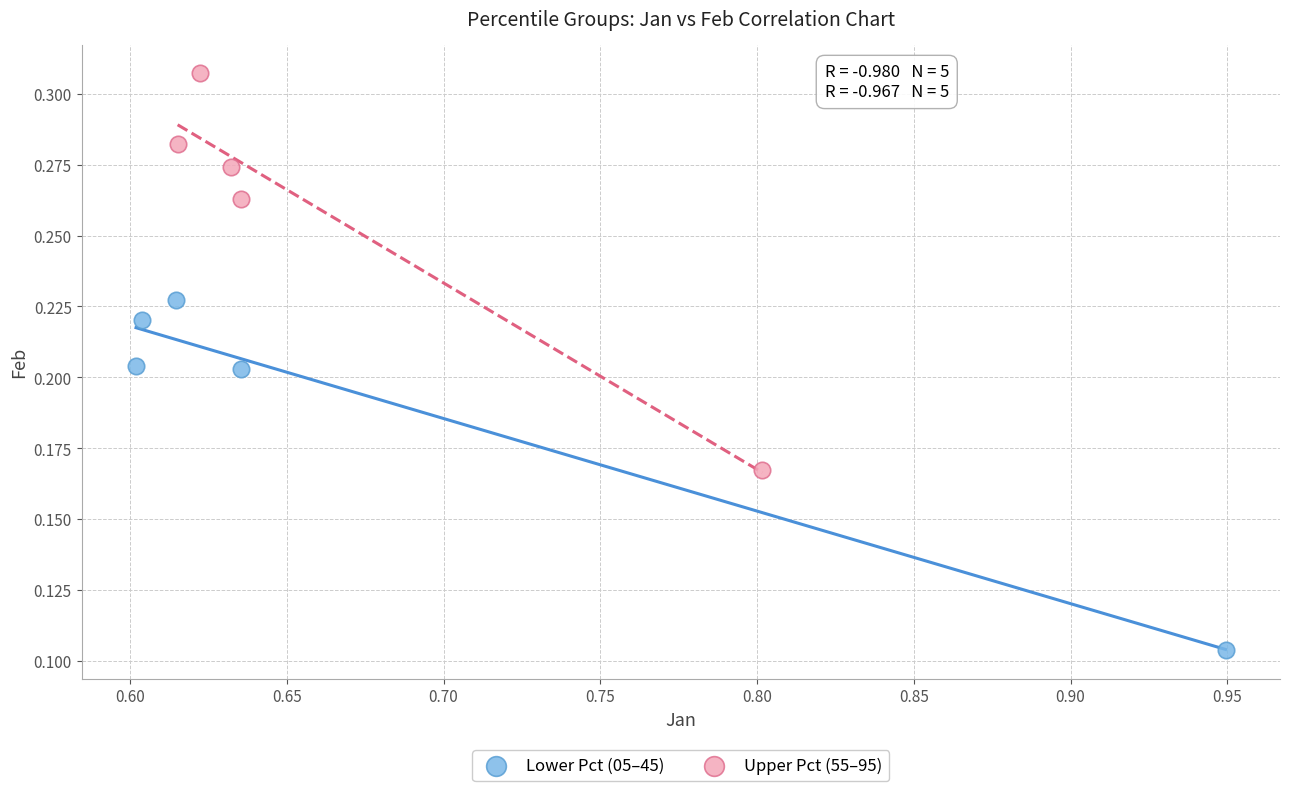

What are all the series names shown in the legend?

Lower Pct (05–45), Upper Pct (55–95)